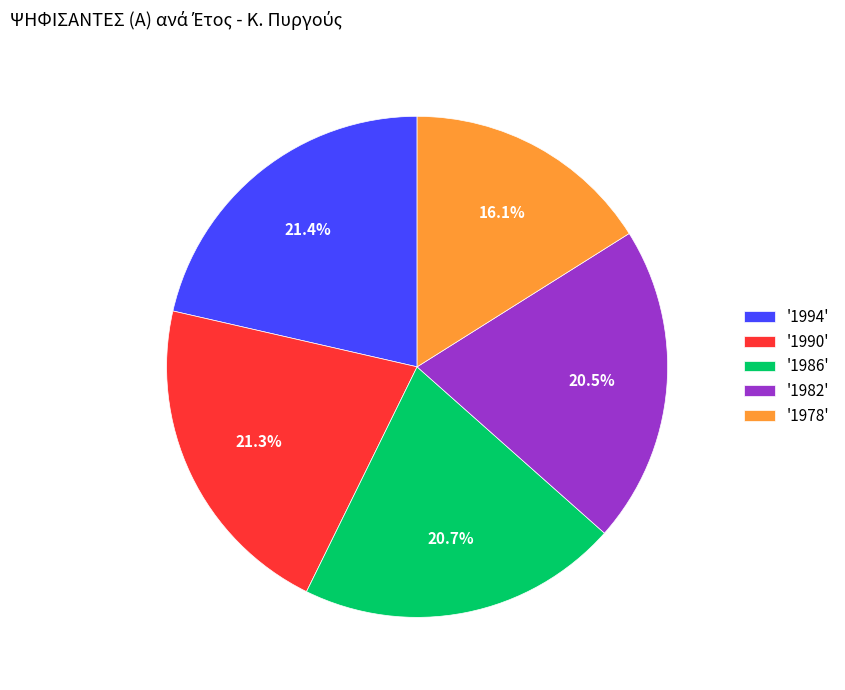

Is there any slice that represents more than half of the pie?

No